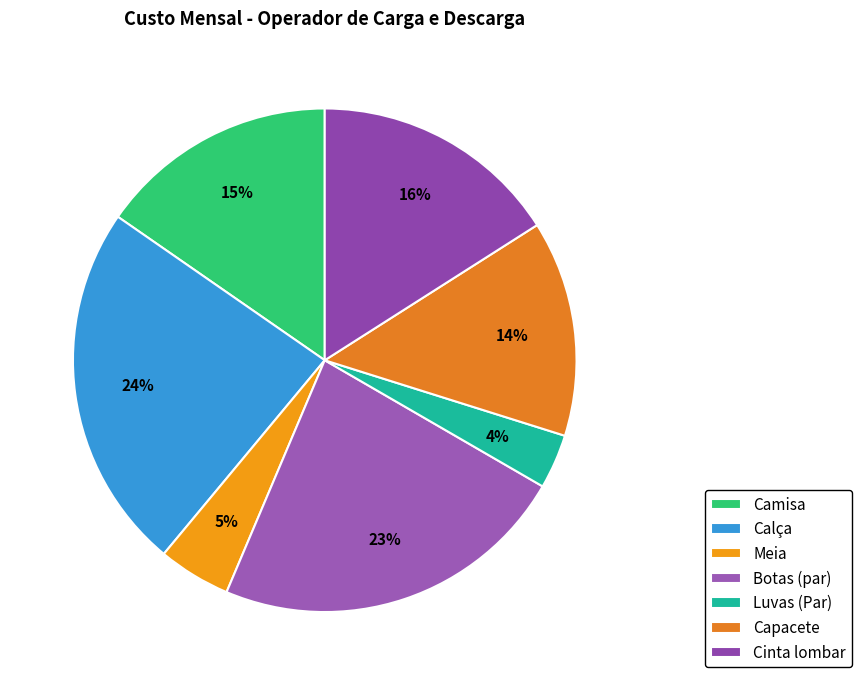

What portion of the pie excludes Calça?

76.4%